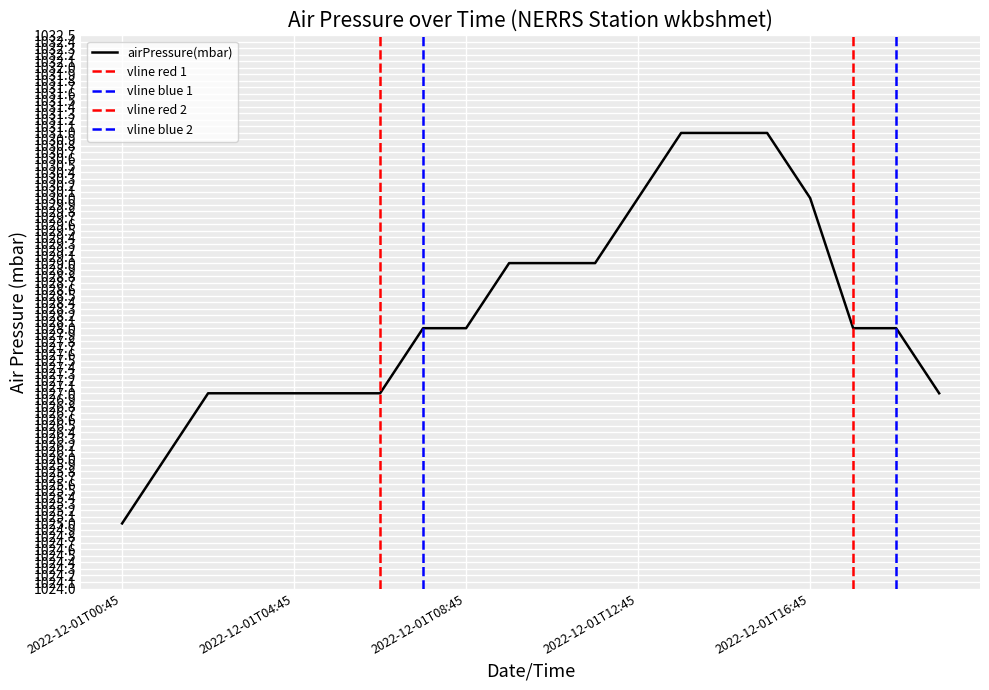

What is the value of the 4th point from the left?

1027